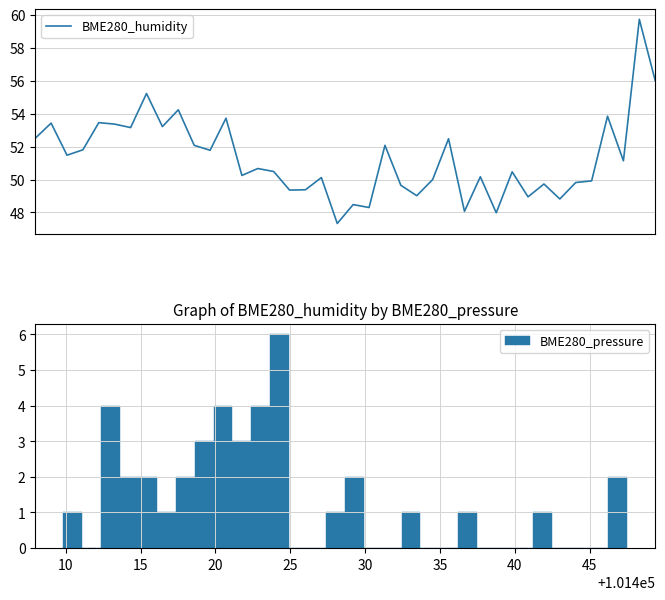

What is the smallest value displayed?

47.3